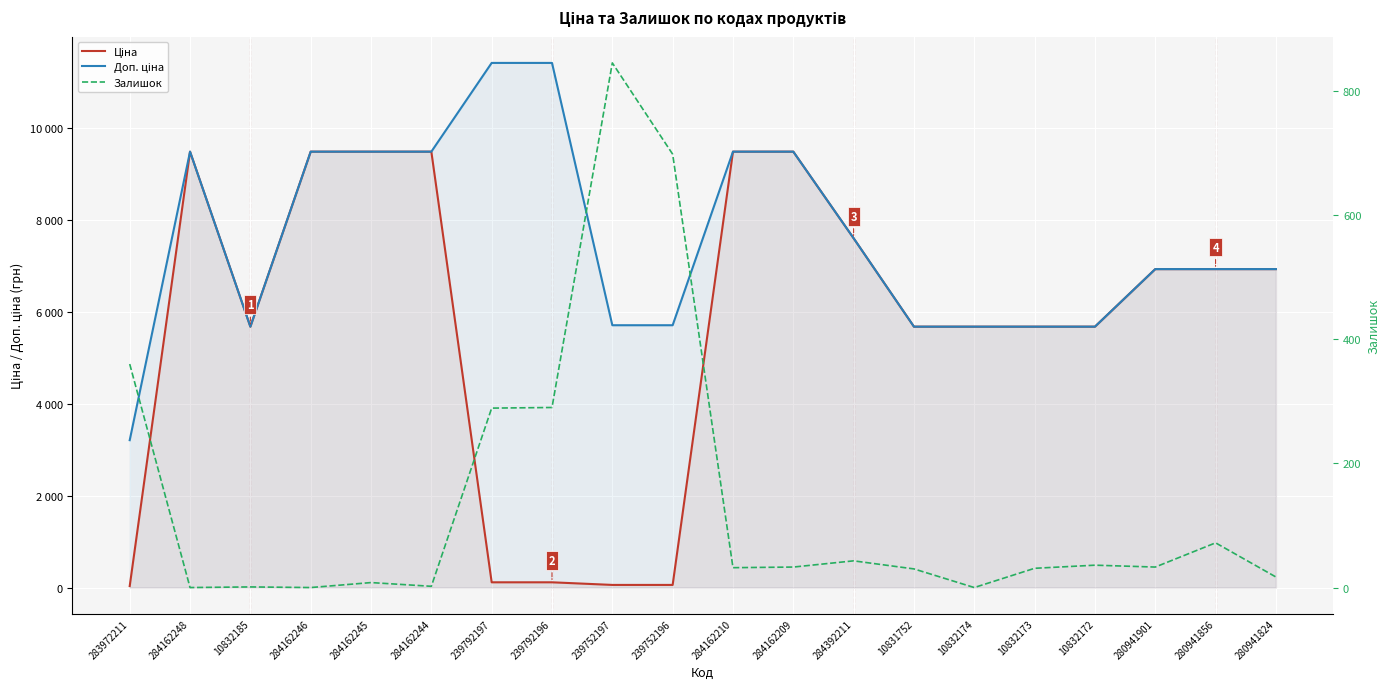

Between 10831752 and 10832173, which is larger?

10831752